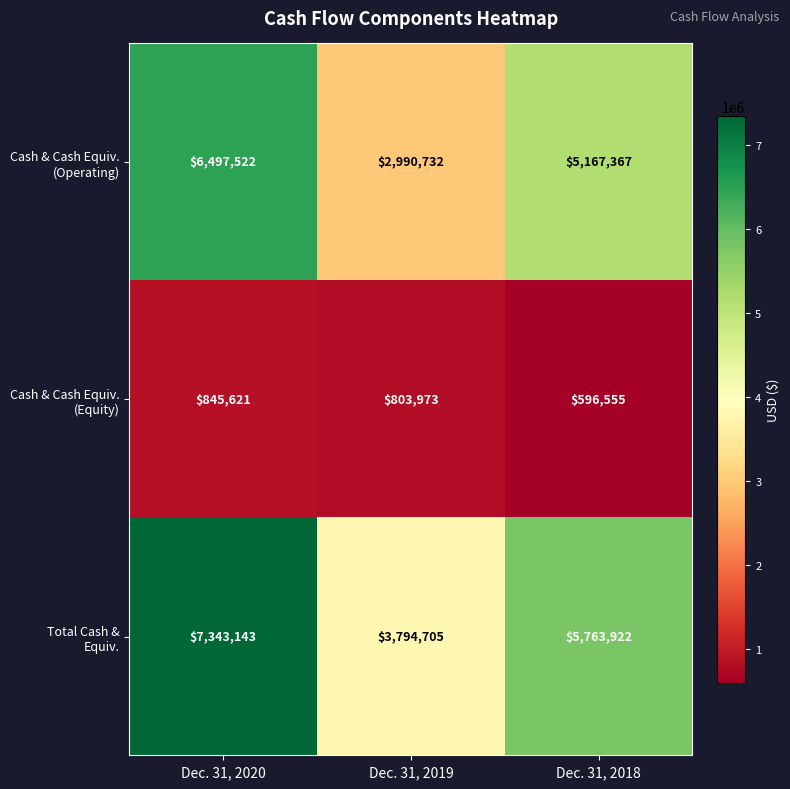

At which category does the chart reach its minimum across all series?

Dec. 31, 2018